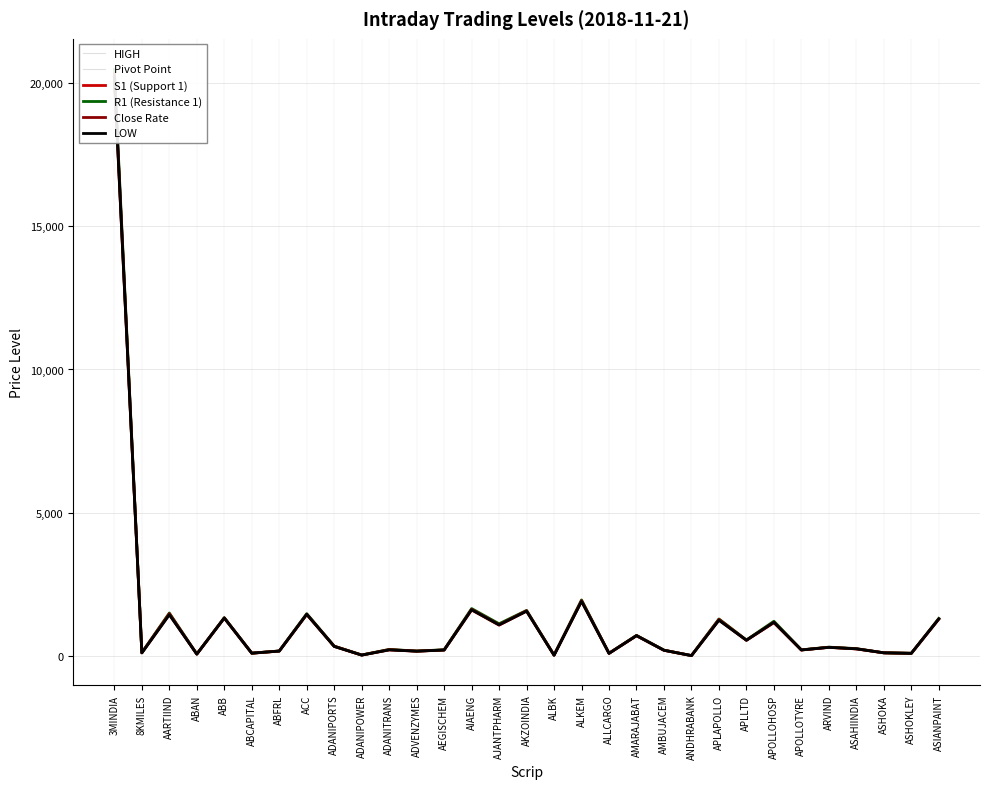

Reading right to left, extract all data points from this chart.

HIGH: ASIANPAINT=1331.0	ASHOKLEY=110.2	ASHOKA=127.0	ASAHIINDIA=274.7	ARVIND=323.2	APOLLOTYRE=229.8	APOLLOHOSP=1239.9	APLLTD=575.0	APLAPOLLO=1297.0	ANDHRABANK=29.1	AMBUJACEM=219.2	AMARAJABAT=735.6	ALLCARGO=109.5	ALKEM=1962.2	ALBK=44.9	AKZOINDIA=1600.0	AJANTPHARM=1148.0	AIAENG=1673.3	AEGISCHEM=233.0	ADVENZYMES=186.9	ADANITRANS=241.9	ADANIPOWER=49.0	ADANIPORTS=357.6	ACC=1498.3	ABFRL=190.6	ABCAPITAL=115.8	ABB=1350.0	ABAN=83.8	AARTIIND=1502.0	8KMILES=130.8	3MINDIA=20499.8
Pivot Point: ASIANPAINT=1314.2	ASHOKLEY=108.2	ASHOKA=125.6	ASAHIINDIA=268.0	ARVIND=319.0	APOLLOTYRE=226.6	APOLLOHOSP=1207.1	APLLTD=568.2	APLAPOLLO=1282.1	ANDHRABANK=28.7	AMBUJACEM=216.1	AMARAJABAT=728.2	ALLCARGO=107.8	ALKEM=1942.4	ALBK=43.9	AKZOINDIA=1589.7	AJANTPHARM=1118.3	AIAENG=1646.5	AEGISCHEM=226.9	ADVENZYMES=184.6	ADANITRANS=235.0	ADANIPOWER=47.7	ADANIPORTS=353.3	ACC=1478.5	ABFRL=188.2	ABCAPITAL=113.6	ABB=1343.2	ABAN=82.0	AARTIIND=1481.5	8KMILES=127.7	3MINDIA=20330.0
S1 (Support 1): ASIANPAINT=1297.3	ASHOKLEY=106.2	ASHOKA=124.2	ASAHIINDIA=261.2	ARVIND=314.8	APOLLOTYRE=223.4	APOLLOHOSP=1174.3	APLLTD=561.4	APLAPOLLO=1267.2	ANDHRABANK=28.2	AMBUJACEM=212.9	AMARAJABAT=720.7	ALLCARGO=106.2	ALKEM=1922.6	ALBK=42.9	AKZOINDIA=1579.5	AJANTPHARM=1088.6	AIAENG=1619.6	AEGISCHEM=220.8	ADVENZYMES=182.2	ADANITRANS=228.1	ADANIPOWER=46.3	ADANIPORTS=349.0	ACC=1458.7	ABFRL=185.7	ABCAPITAL=111.5	ABB=1336.4	ABAN=80.1	AARTIIND=1461.1	8KMILES=124.7	3MINDIA=20160.2
R1 (Resistance 1): ASIANPAINT=1323.7	ASHOKLEY=109.7	ASHOKA=126.5	ASAHIINDIA=271.9	ARVIND=322.9	APOLLOTYRE=228.5	APOLLOHOSP=1225.6	APLLTD=572.1	APLAPOLLO=1305.2	ANDHRABANK=29.1	AMBUJACEM=218.1	AMARAJABAT=733.4	ALLCARGO=109.6	ALKEM=1967.5	ALBK=45.7	AKZOINDIA=1603.3	AJANTPHARM=1137.6	AIAENG=1667.9	AEGISCHEM=231.8	ADVENZYMES=186.2	ADANITRANS=244.0	ADANIPOWER=48.6	ADANIPORTS=359.5	ACC=1489.7	ABFRL=190.1	ABCAPITAL=114.9	ABB=1349.5	ABAN=83.3	AARTIIND=1512.1	8KMILES=133.9	3MINDIA=20460.0
Close Rate: ASIANPAINT=1306.8	ASHOKLEY=107.7	ASHOKA=125.1	ASAHIINDIA=265.2	ARVIND=318.6	APOLLOTYRE=225.3	APOLLOHOSP=1192.8	APLLTD=565.2	APLAPOLLO=1290.2	ANDHRABANK=28.6	AMBUJACEM=215.0	AMARAJABAT=725.9	ALLCARGO=108.0	ALKEM=1947.8	ALBK=44.6	AKZOINDIA=1593.0	AJANTPHARM=1108.0	AIAENG=1641.0	AEGISCHEM=225.8	ADVENZYMES=183.8	ADANITRANS=237.2	ADANIPOWER=47.2	ADANIPORTS=355.2	ACC=1470.0	ABFRL=187.6	ABCAPITAL=112.8	ABB=1342.7	ABAN=81.5	AARTIIND=1491.7	8KMILES=130.8	3MINDIA=20290.2
LOW: ASIANPAINT=1304.7	ASHOKLEY=106.8	ASHOKA=124.7	ASAHIINDIA=264.0	ARVIND=315.1	APOLLOTYRE=224.7	APOLLOHOSP=1188.5	APLLTD=564.3	APLAPOLLO=1259.0	ANDHRABANK=28.2	AMBUJACEM=214.1	AMARAJABAT=723.0	ALLCARGO=106.0	ALKEM=1917.2	ALBK=42.1	AKZOINDIA=1576.2	AJANTPHARM=1099.0	AIAENG=1625.0	AEGISCHEM=222.0	ADVENZYMES=183.0	ADANITRANS=226.0	ADANIPOWER=46.8	ADANIPORTS=347.0	ACC=1467.3	ABFRL=186.2	ABCAPITAL=112.3	ABB=1336.9	ABAN=80.7	AARTIIND=1451.0	8KMILES=121.6	3MINDIA=20200.0